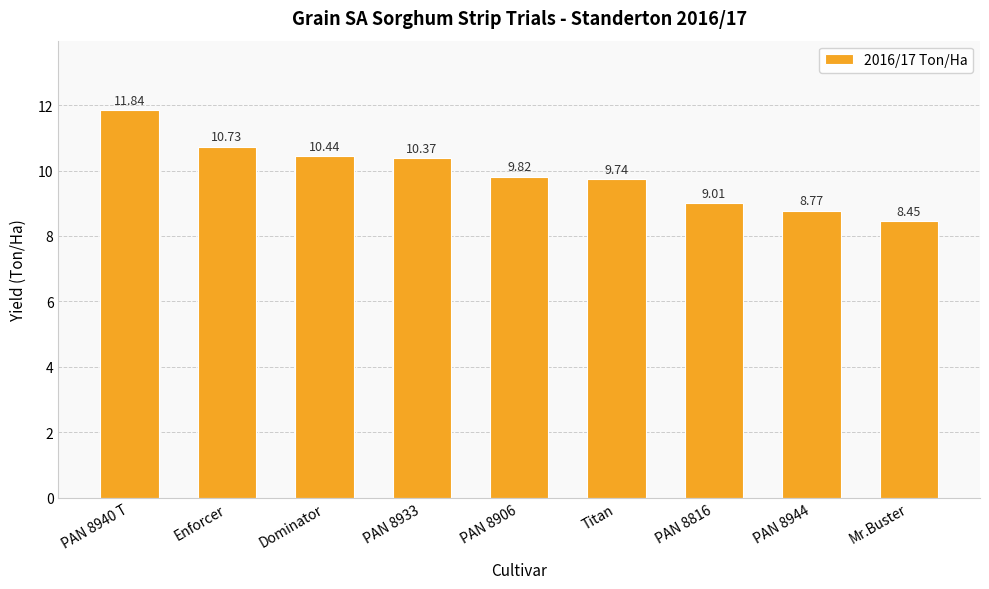

What is the maximum value shown in the chart?

11.8